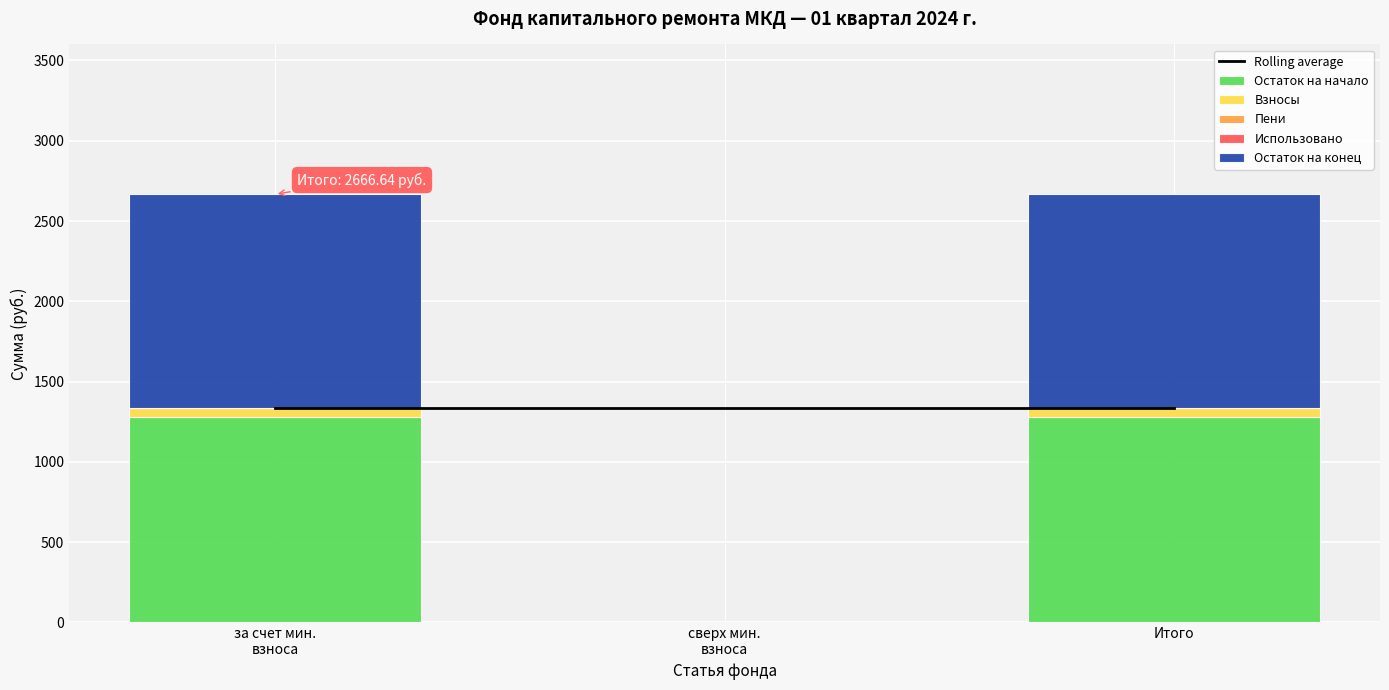

What is the average value of the Остаток на начало series?

851.6